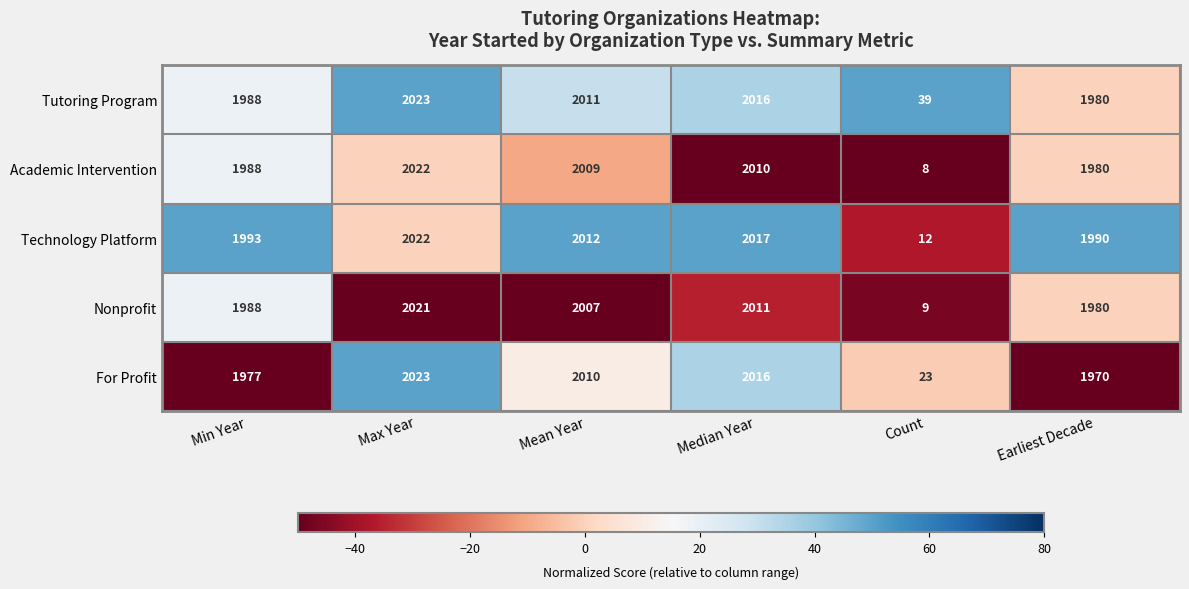

What is the highest value of the Nonprofit series?

2021